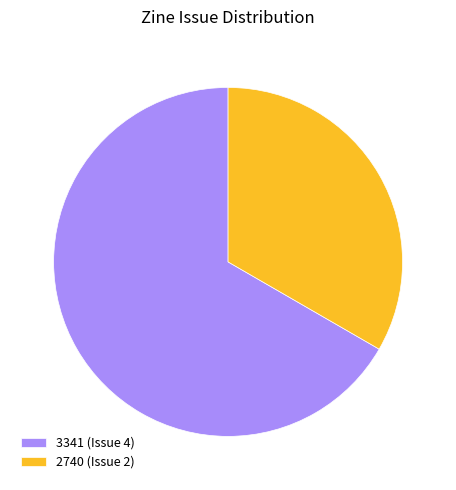

Approximately how many times larger is the value at 3341 (Issue 4) compared to 2740 (Issue 2)?

2.0